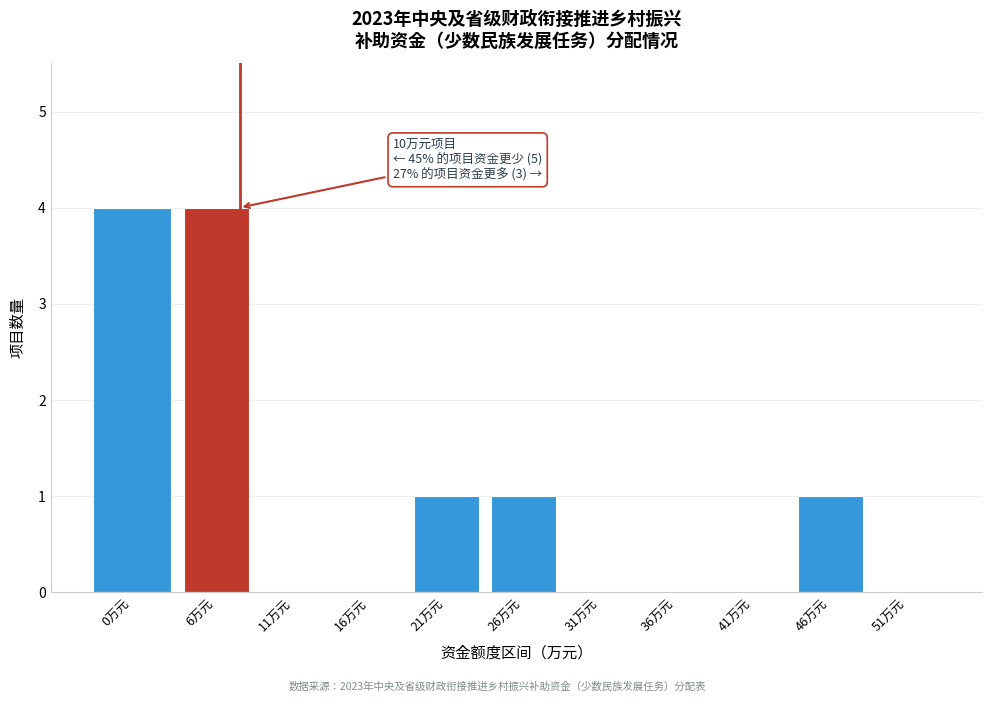

Reading left to right, list all the values displayed in this chart.

0万元=4	6万元=4	11万元=0	16万元=0	21万元=1	26万元=1	31万元=0	36万元=0	41万元=0	46万元=1	51万元=0